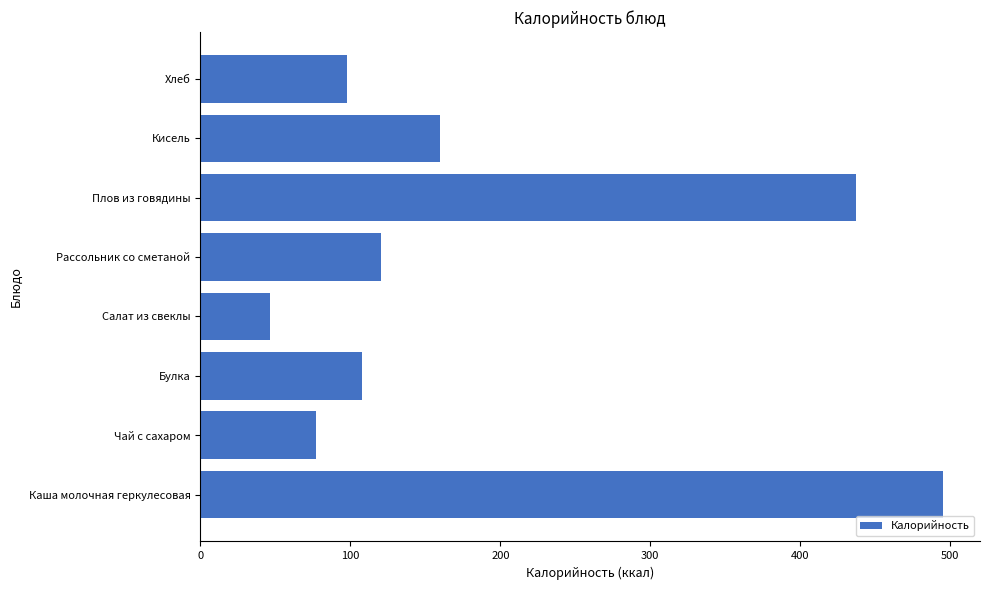

Rank the categories by value from lowest to highest.

Салат из свеклы, Чай с сахаром, Хлеб, Булка, Рассольник со сметаной, Кисель, Плов из говядины, Каша молочная геркулесовая